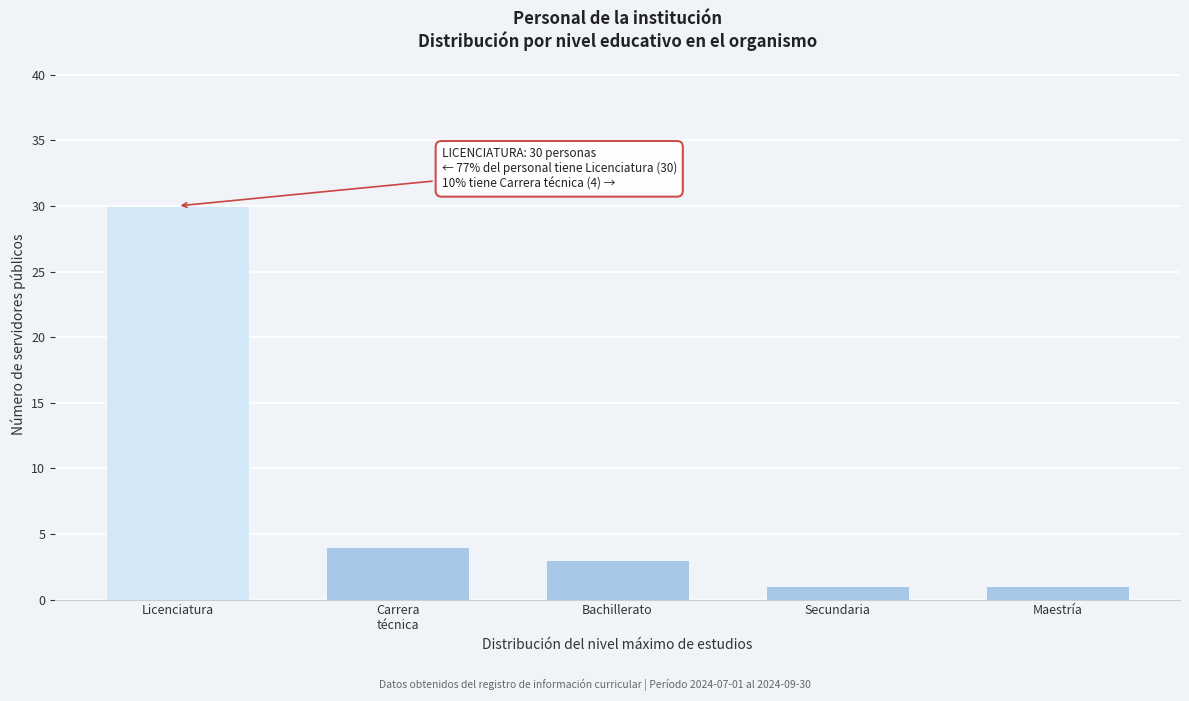

Reading left to right, extract all data points from this chart.

30	4	3	1	1